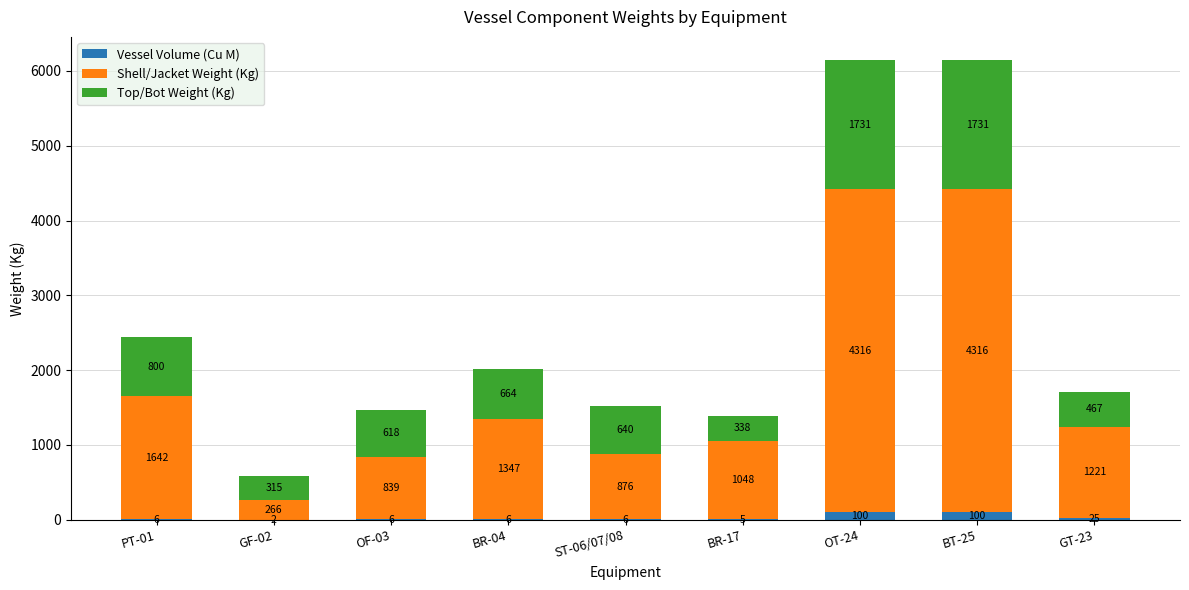

At which label is Vessel Volume (Cu M) closest to 51?

GT-23